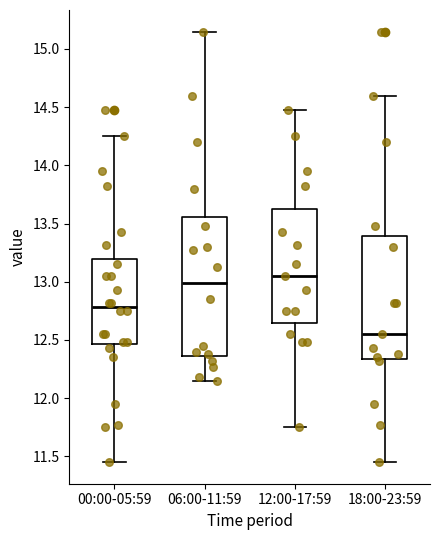

Reading left to right, read every box against the y-axis: the position of its median line, the range the box covers, and the ends of its whiskers. The values are not printed on the chart, so give them approximately, as read against the axis.

00:00-05:59: median 12.80, box 12.45 to 13.20, whiskers 11.45 to 14.25
06:00-11:59: median 13.00, box 12.35 to 13.55, whiskers 12.15 to 15.15
12:00-17:59: median 13.05, box 12.65 to 13.65, whiskers 11.75 to 14.50
18:00-23:59: median 12.55, box 12.35 to 13.40, whiskers 11.45 to 14.60